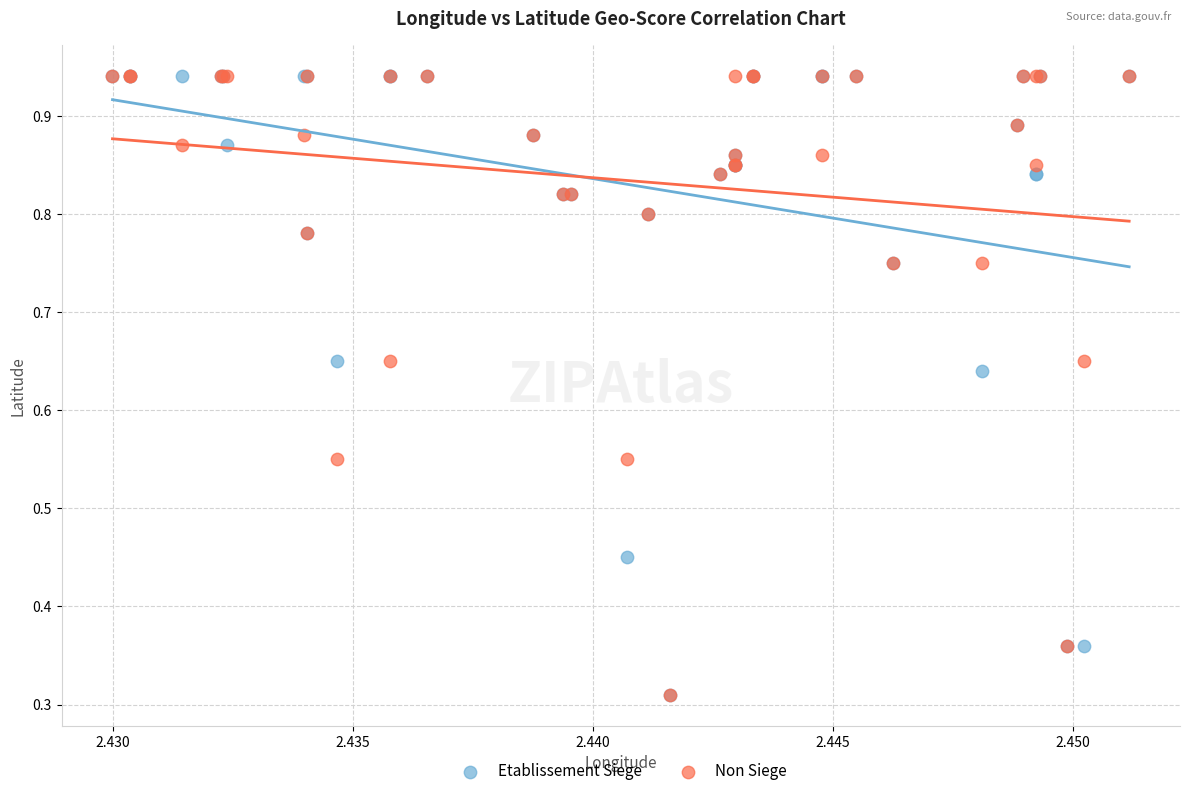

What are all the series names shown in the legend?

Etablissement Siege, Non Siege